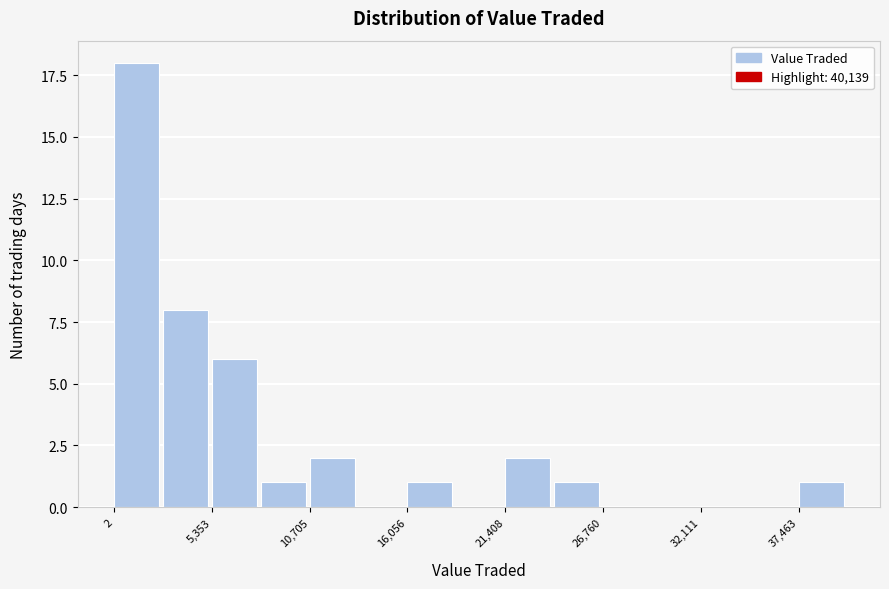

Around what value on the x-axis is the tallest bar? Give the approximate position of its centre, as read against the axis.

1000